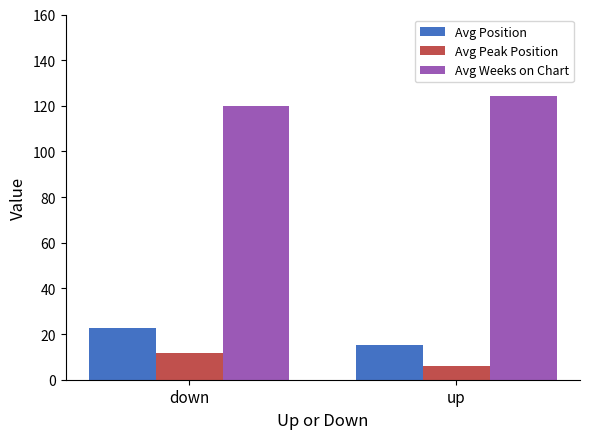

What is the label of the 1st bar from the right?

up